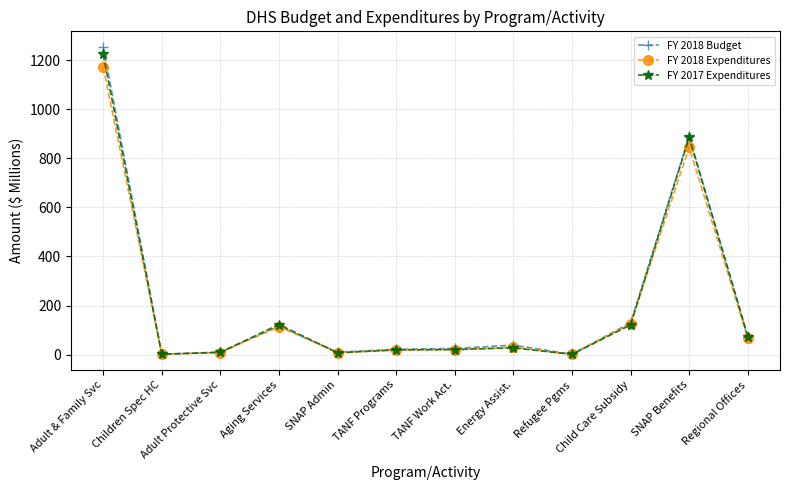

The FY 2017 Expenditures series shows 1.2 at Refugee Pgms. True or false?

True